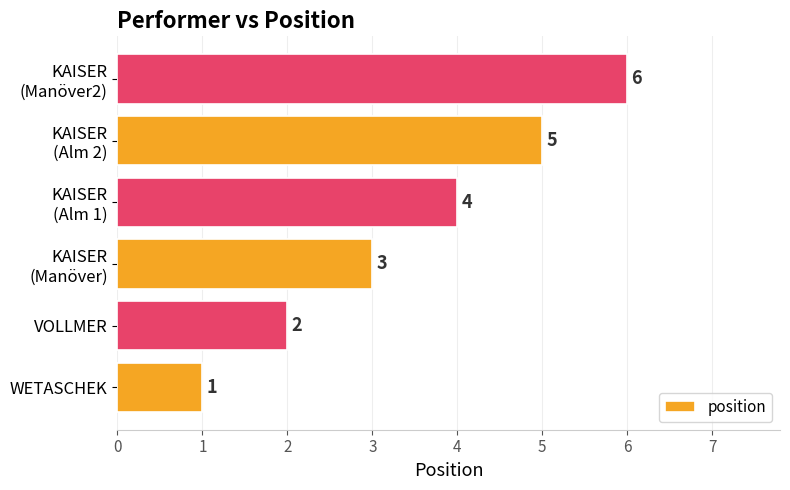

Which category has the lowest value across all series?

WETASCHEK